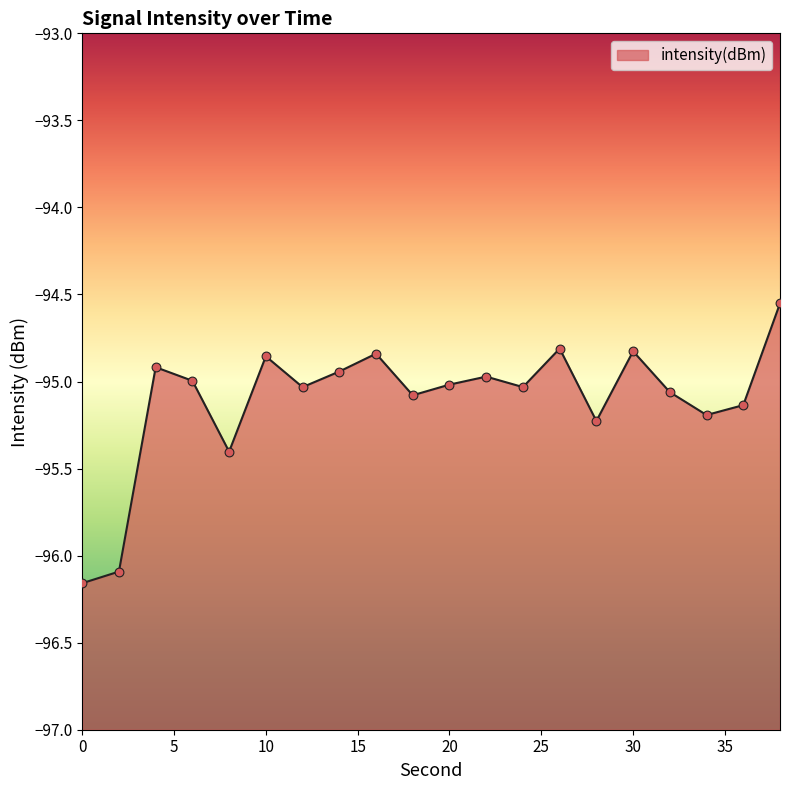

Between 34 and 10, which is larger?

10